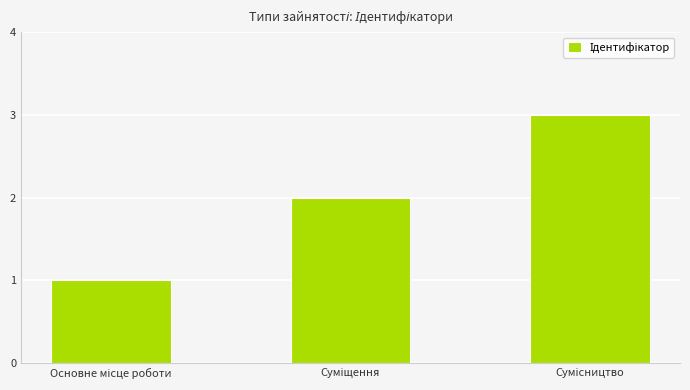

What is the minimum value shown in the chart?

1